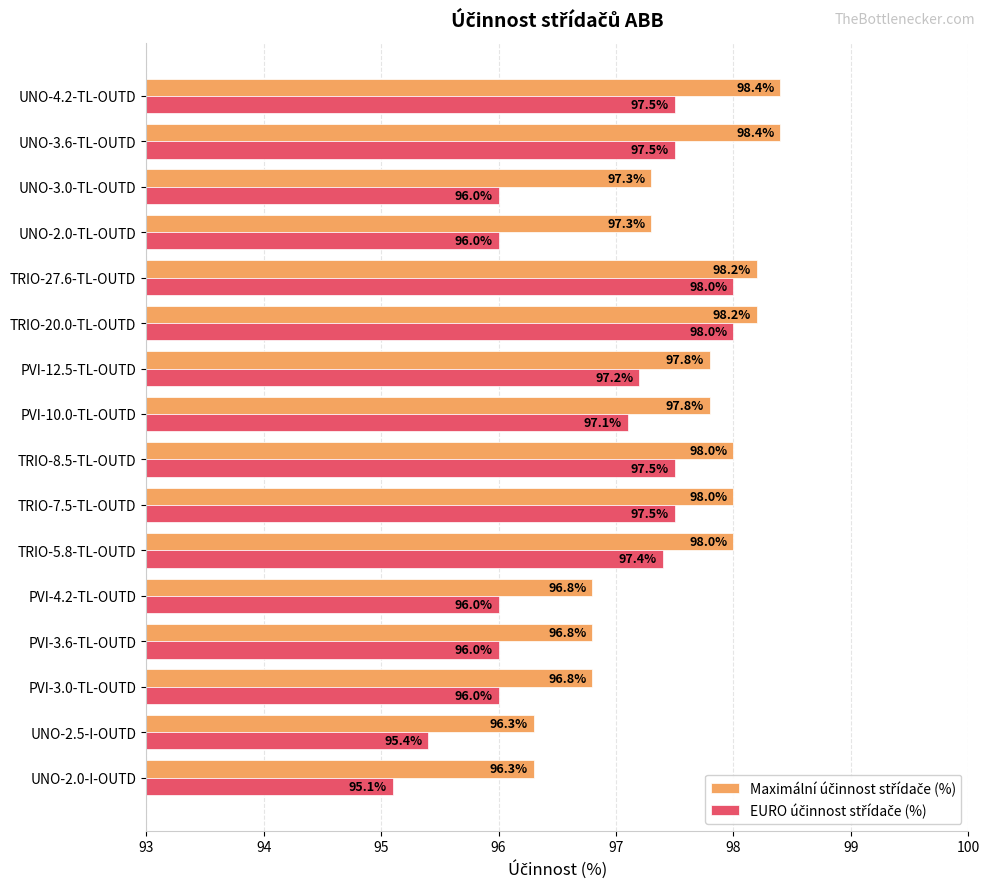

What is the greatest value displayed?

98.4